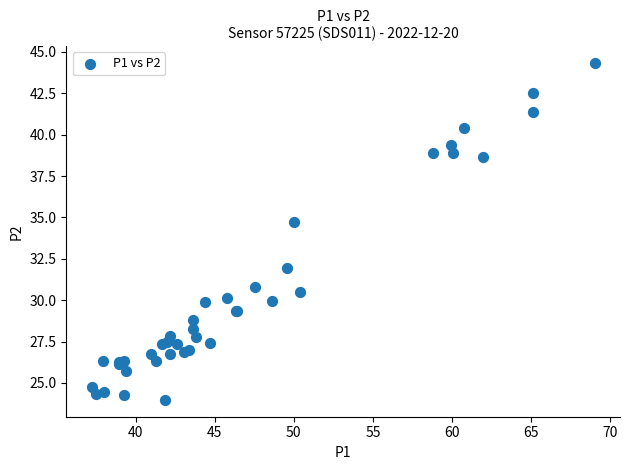

What Y value in the scatter plot is closest to 34?

34.8